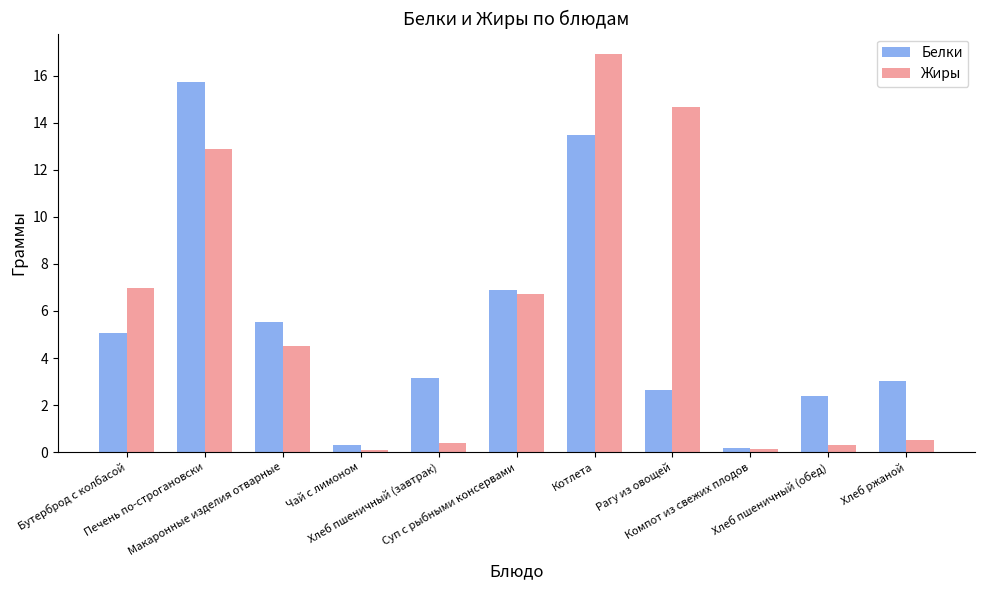

What is the sum of all Белки values?

58.4